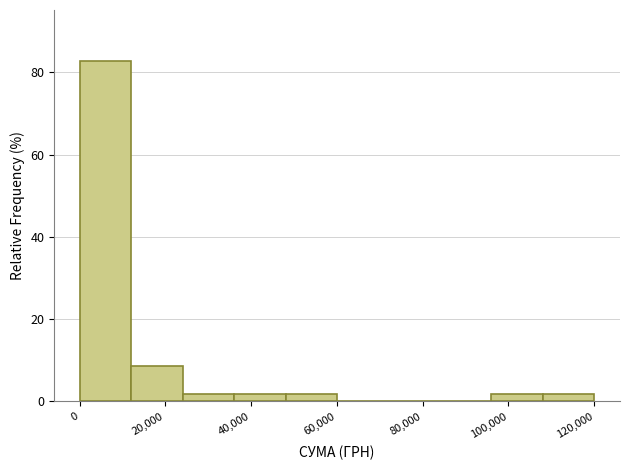

Over which range of the x-axis is the bar tallest?

0 to 12000